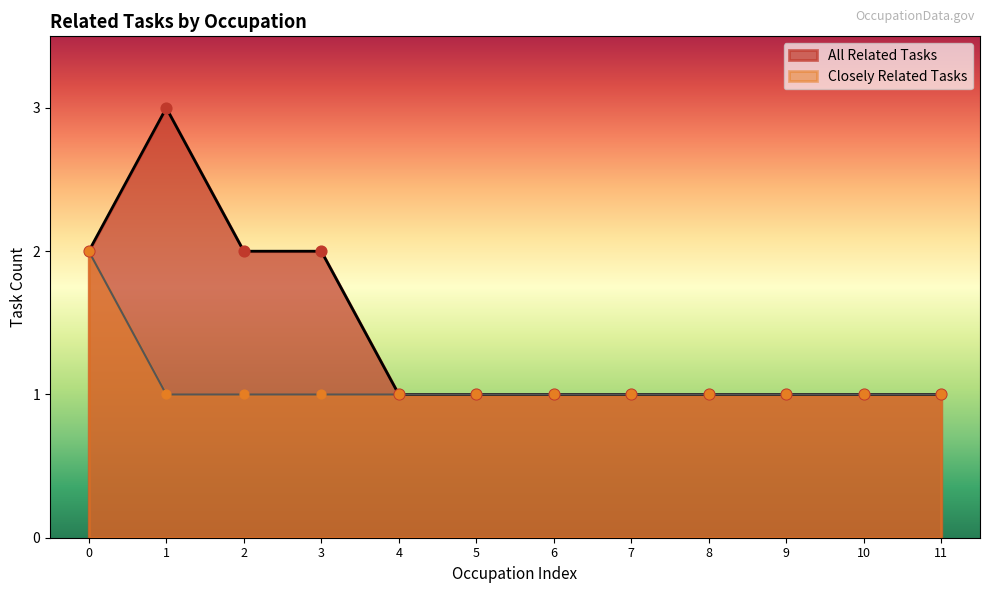

Which series reaches the minimum Y coordinate?

All Related Tasks